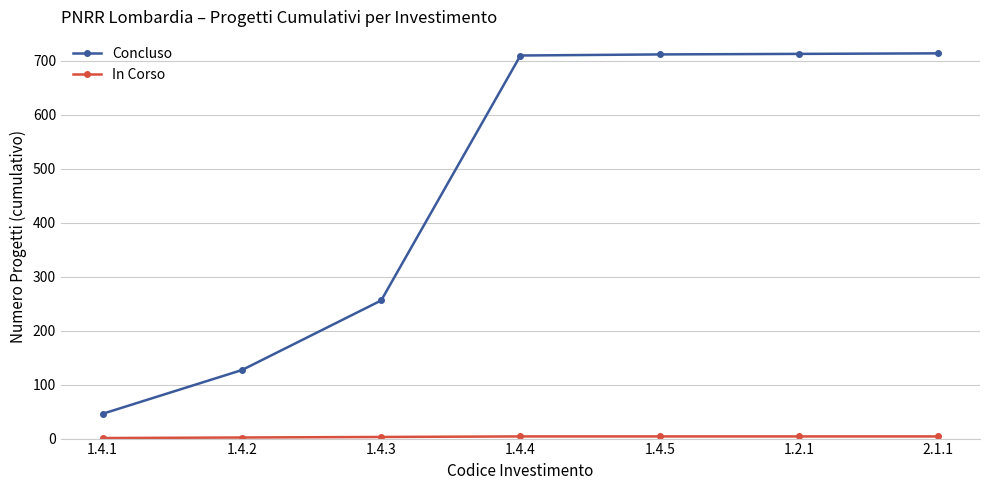

What is the average value of the Concluso series?

468